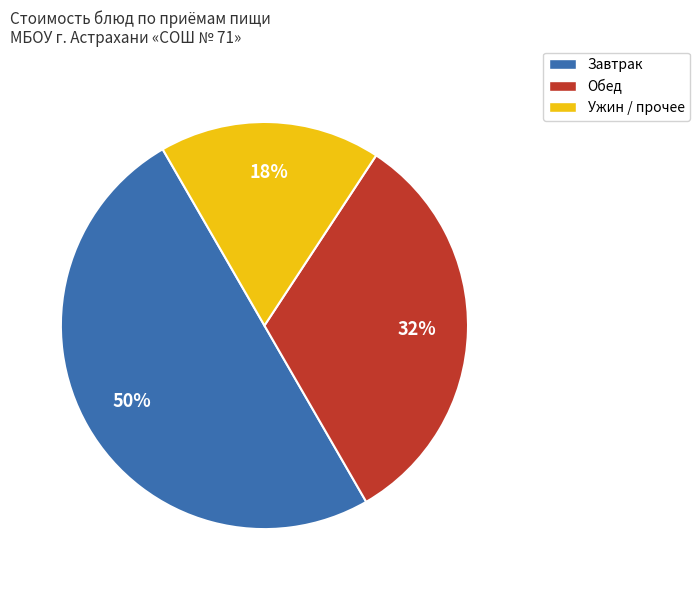

Between Завтрак and Обед, which is larger?

Завтрак